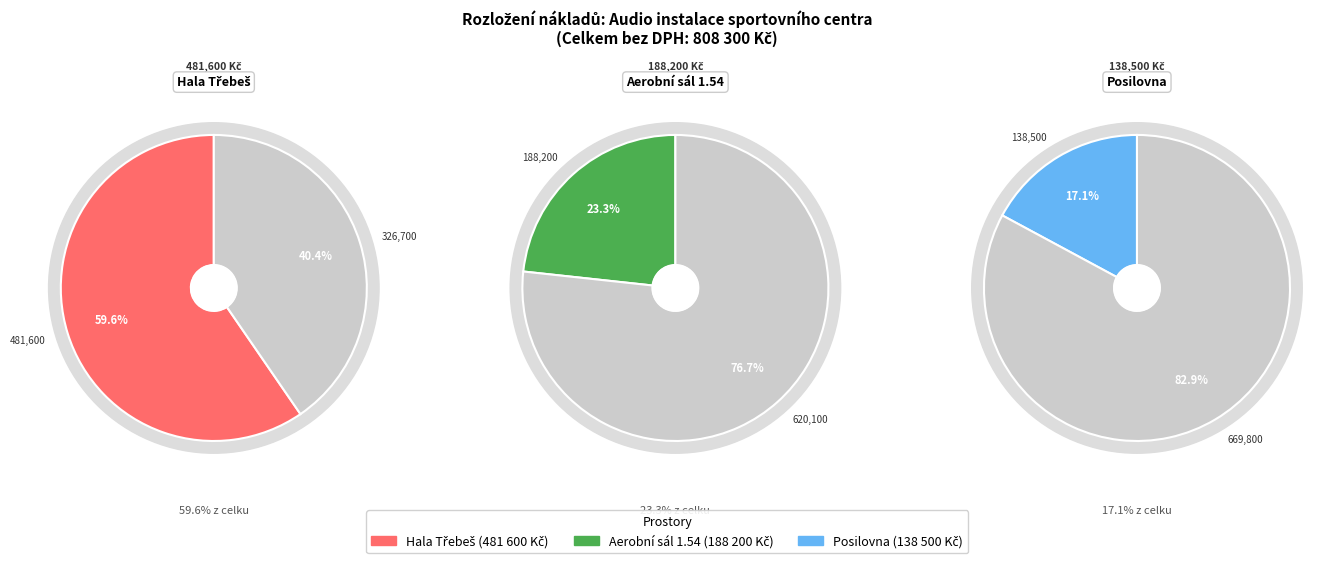

How many segments does this pie chart have?

3